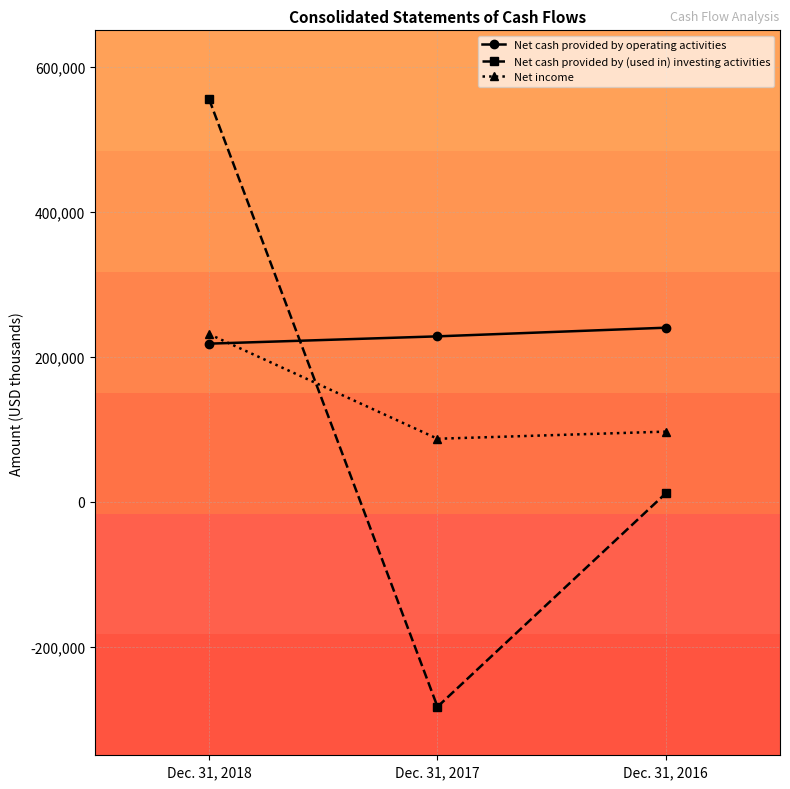

Does the chart have visible grid lines?

Yes